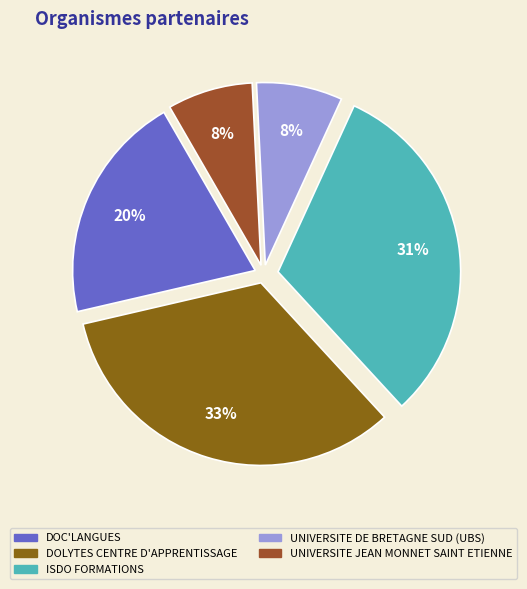

Which category has the smallest portion of the pie?

UNIVERSITE JEAN MONNET SAINT ETIENNE